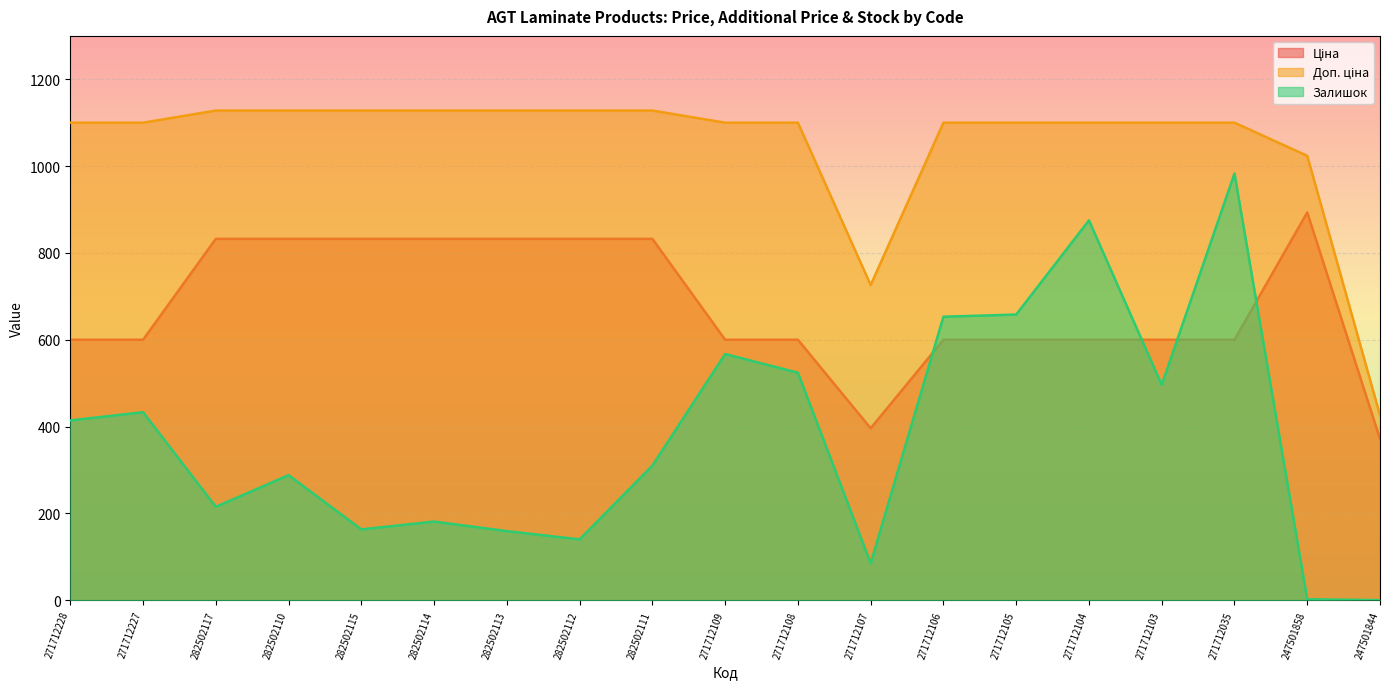

The value of Ціна at 271712035 is 163.2. True or false?

False